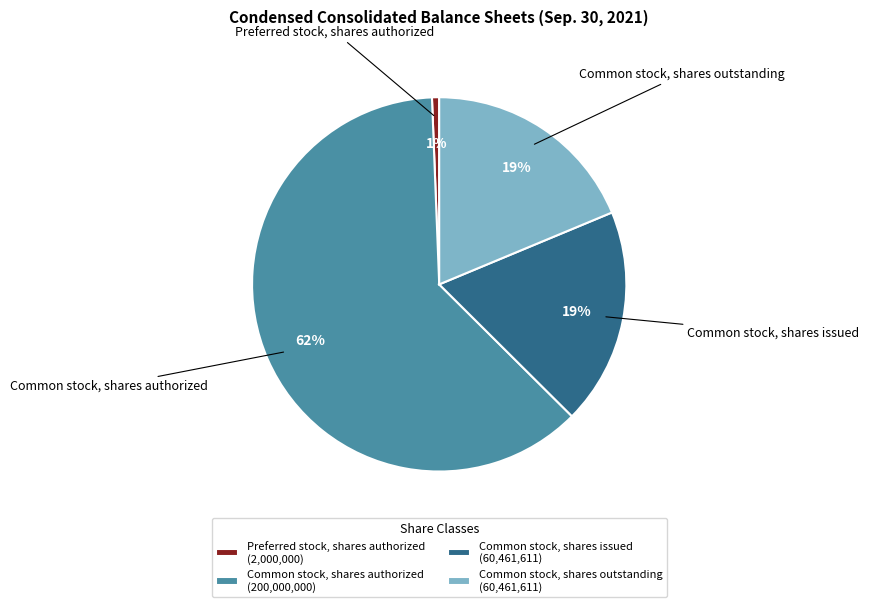

To the nearest percent, what is the average slice percentage?

25%